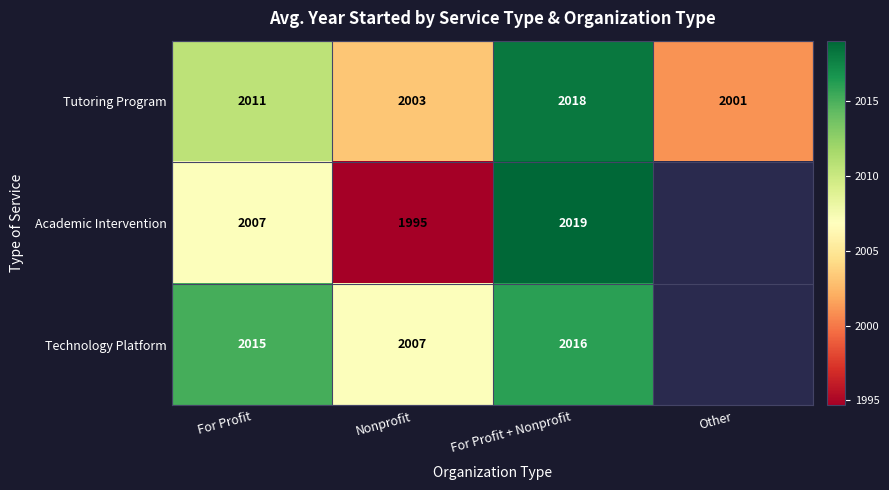

Is the value of Technology Platform at For Profit greater than the value of Academic Intervention at Nonprofit?

Yes